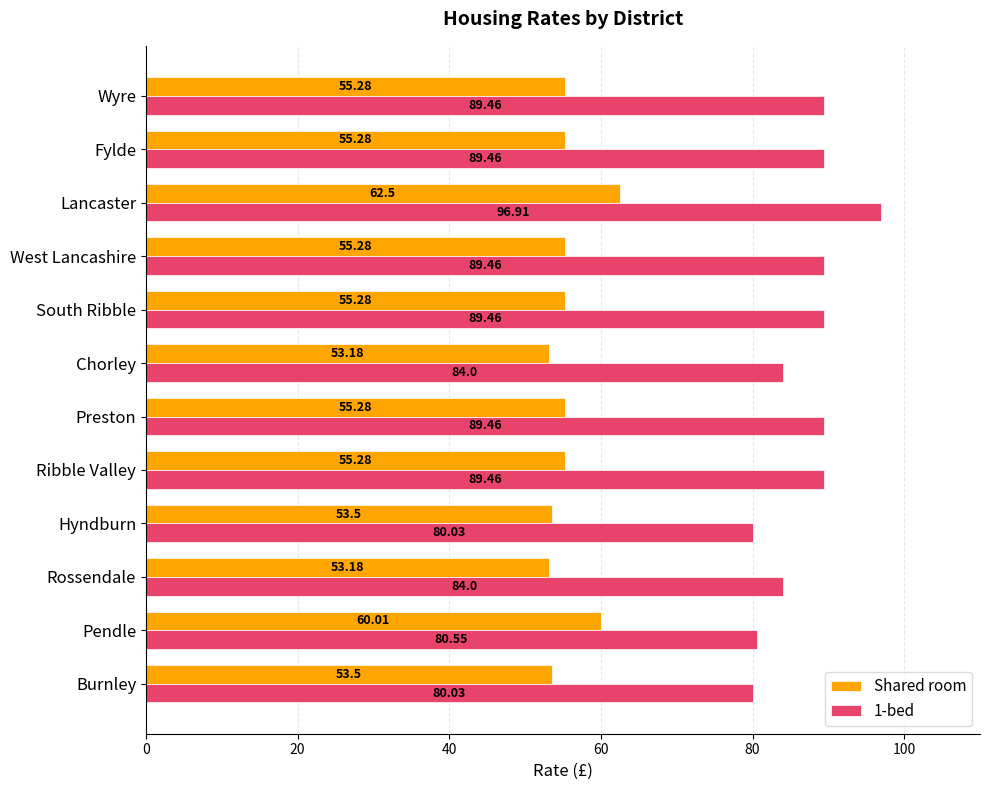

What are all the series names shown in the legend?

Shared room, 1-bed